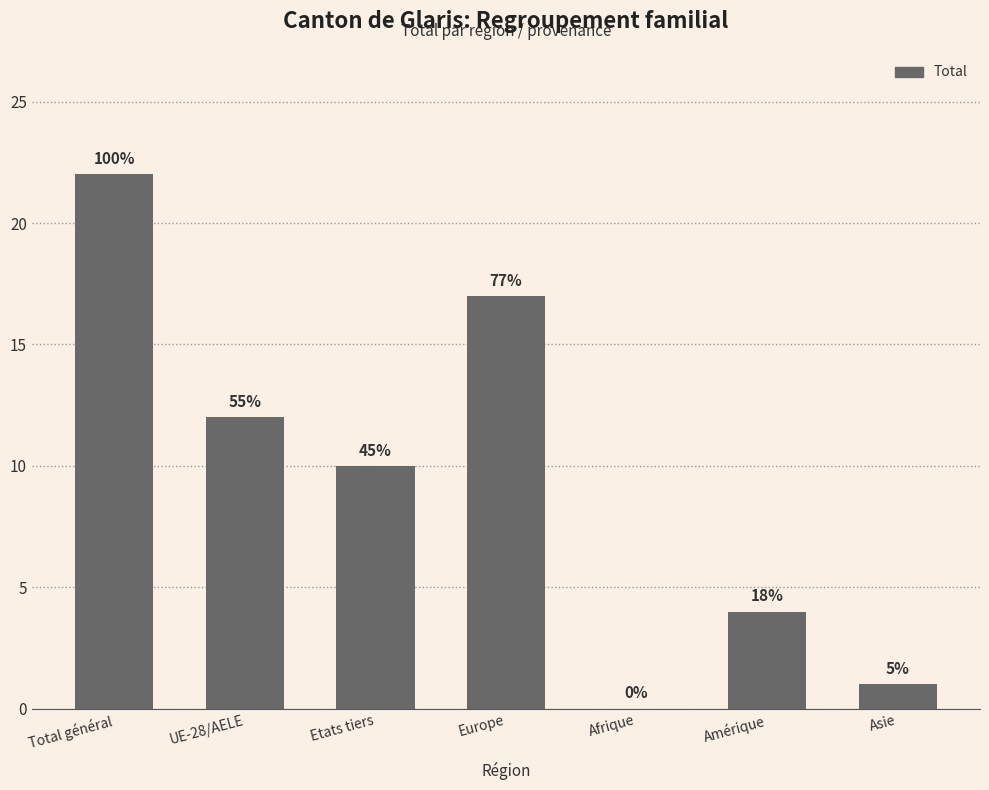

List the labels in order of value, smallest first.

Afrique, Asie, Amérique, Etats tiers, UE-28/AELE, Europe, Total général